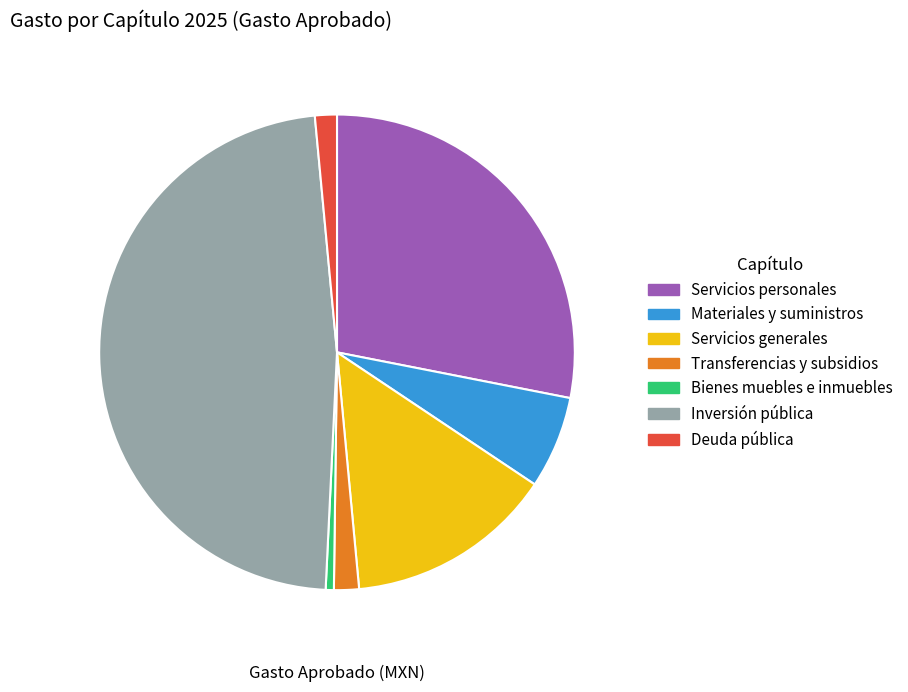

Is there a majority slice in this chart?

No